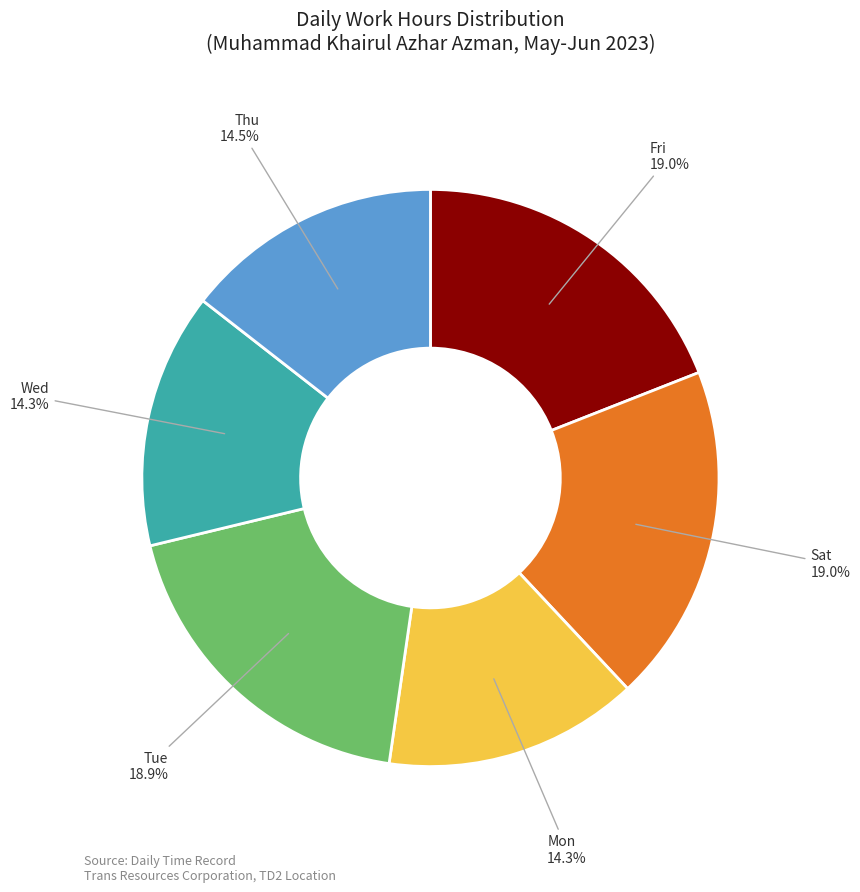

To the nearest percent, what is the average slice percentage?

17%